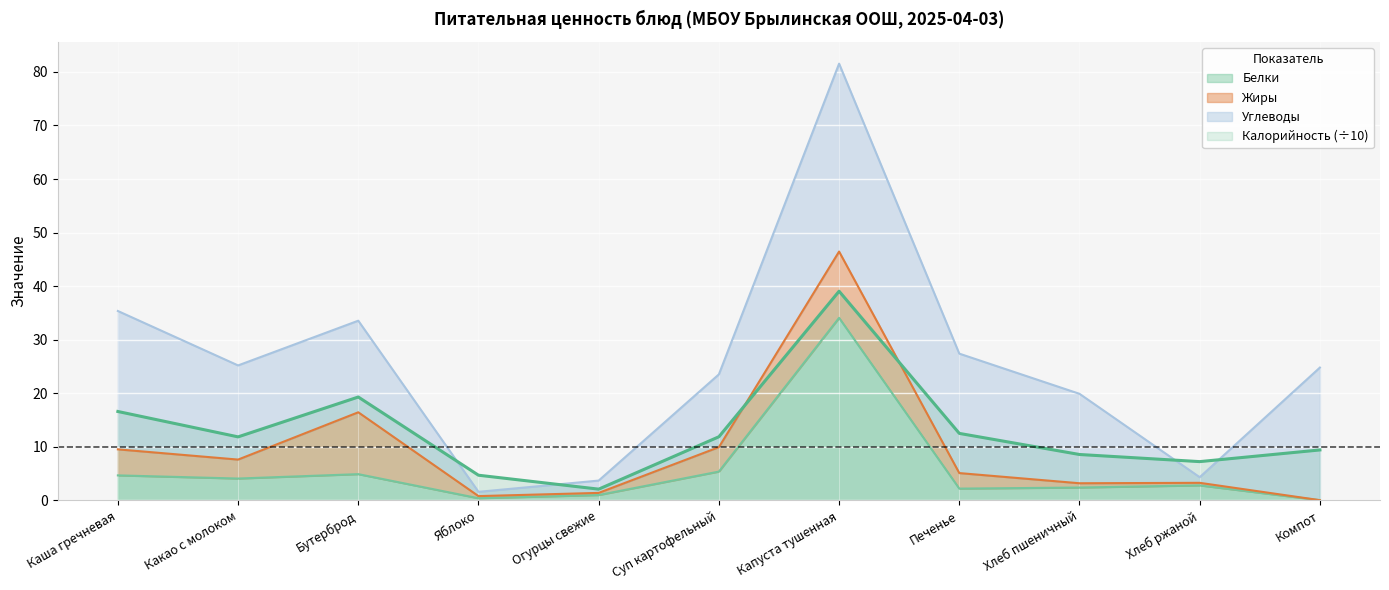

Is the value of Белки at Компот greater than the value of Калорийность (÷10) at Печенье?

No